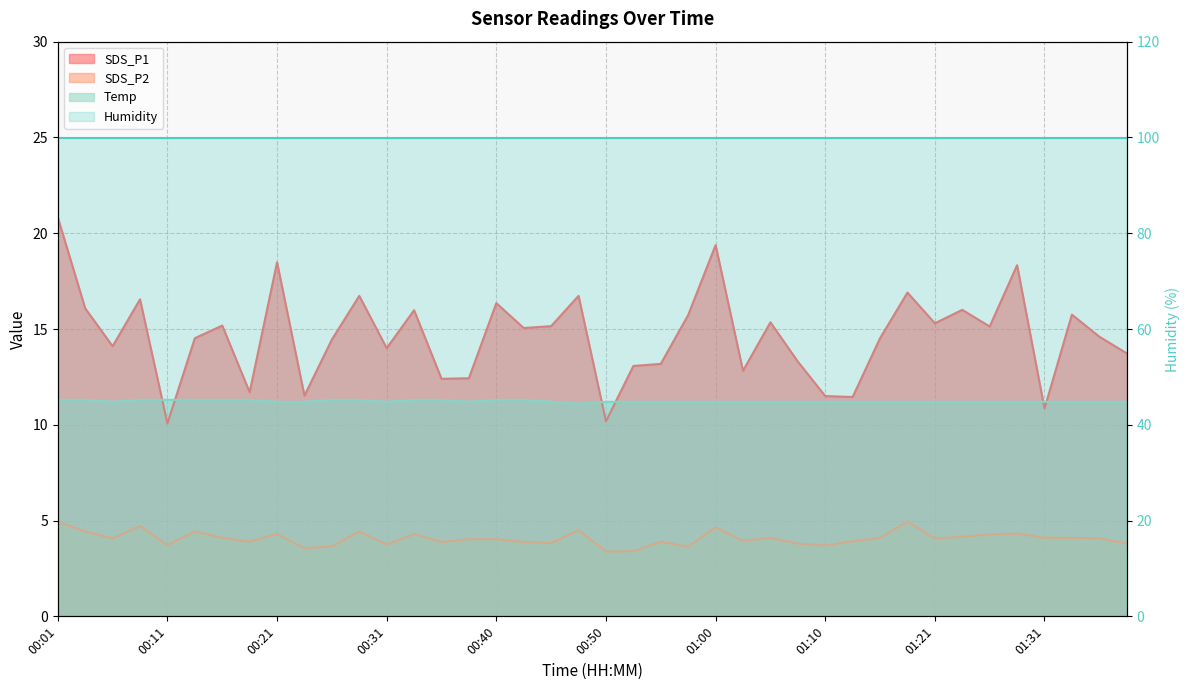

Which series changed the most between 01:02 and 01:10?

SDS_P1